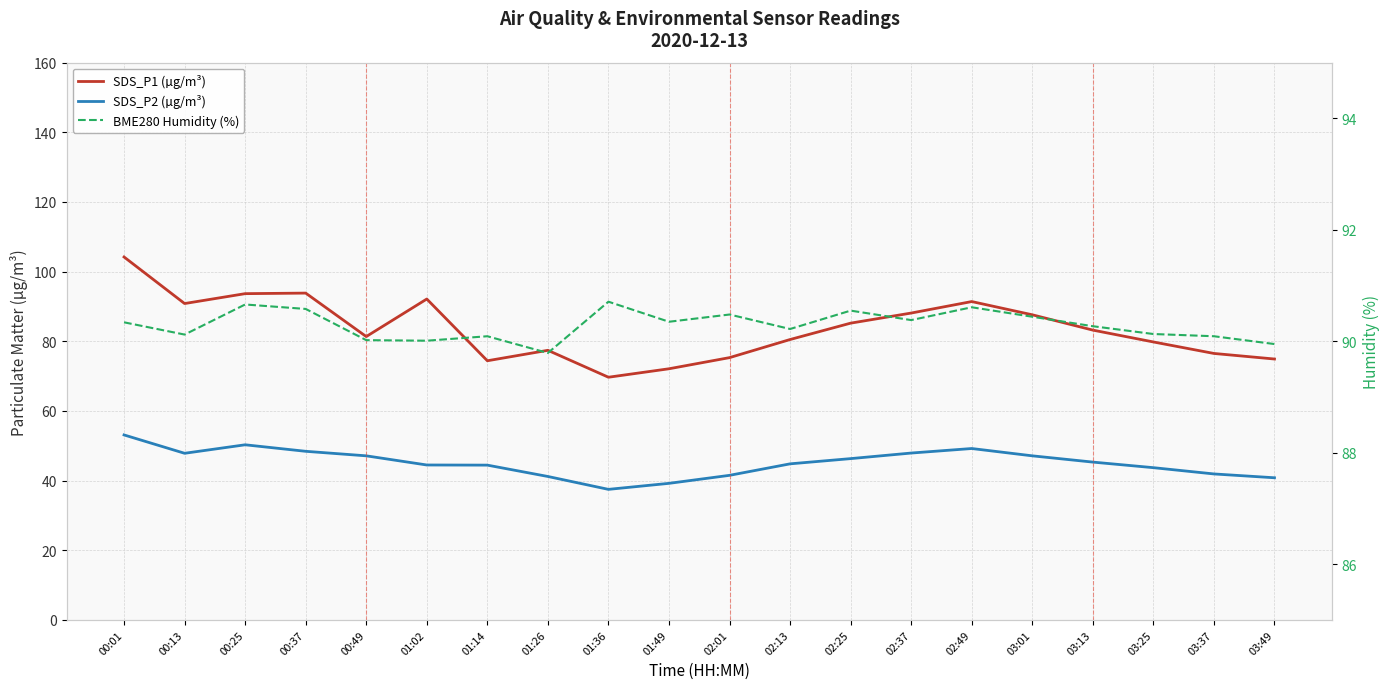

How many data points in BME280 Humidity (%) are above 90?

18